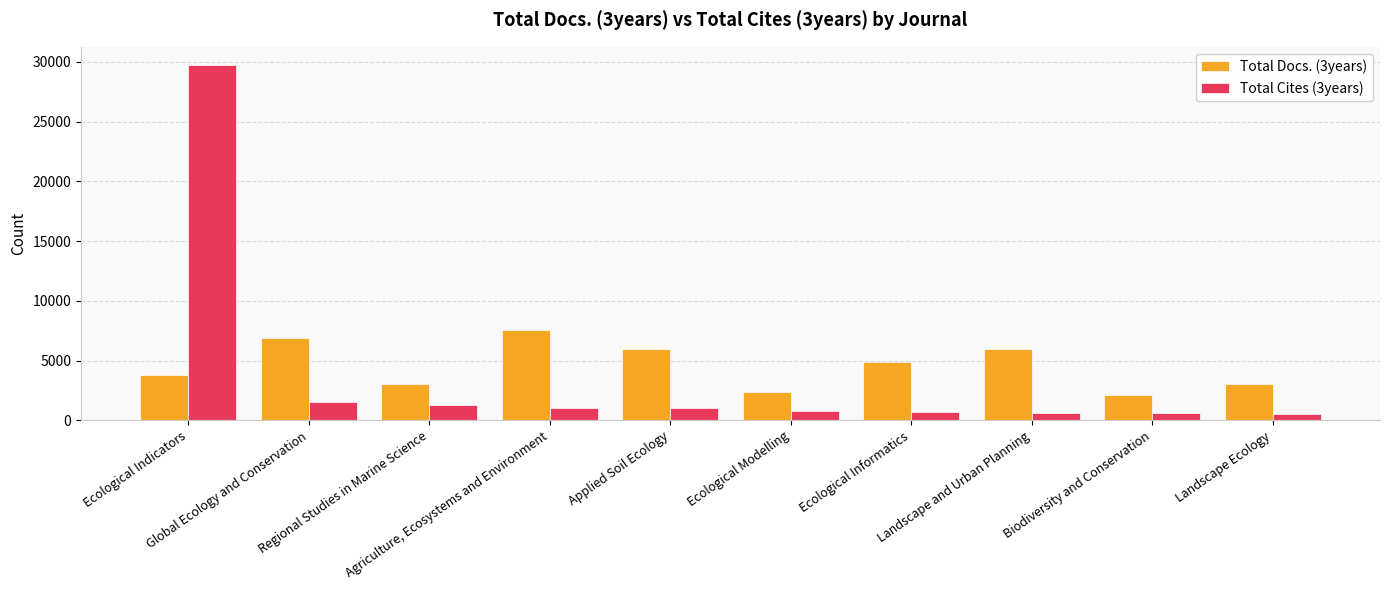

What are all the series names shown in the legend?

Total Docs. (3years), Total Cites (3years)